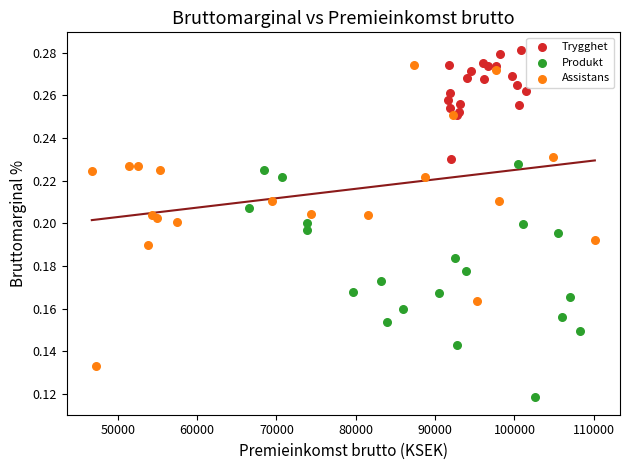

Which series reaches the minimum Y coordinate?

Produkt